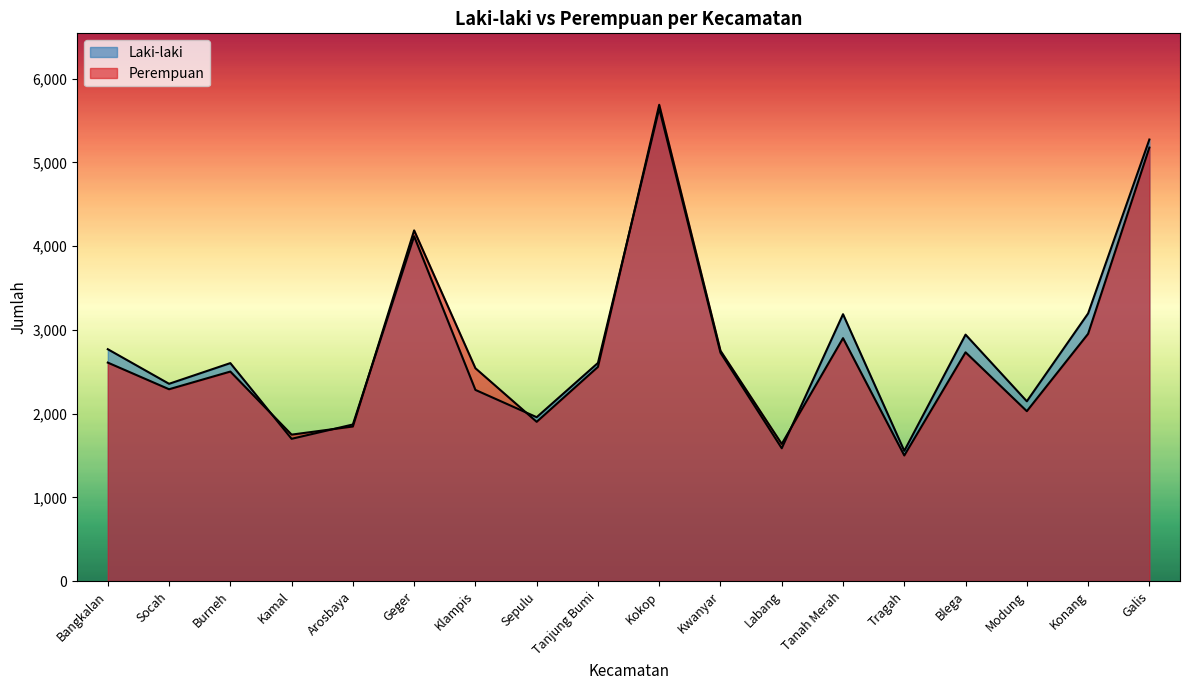

How many lines are shown in the chart?

2